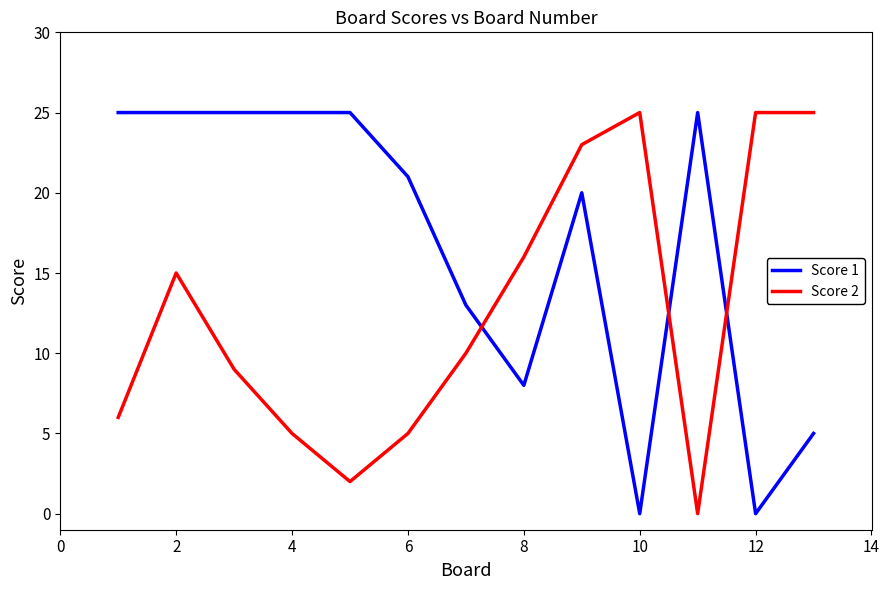

List the series in order of their overall mean, lowest first.

Score 2, Score 1